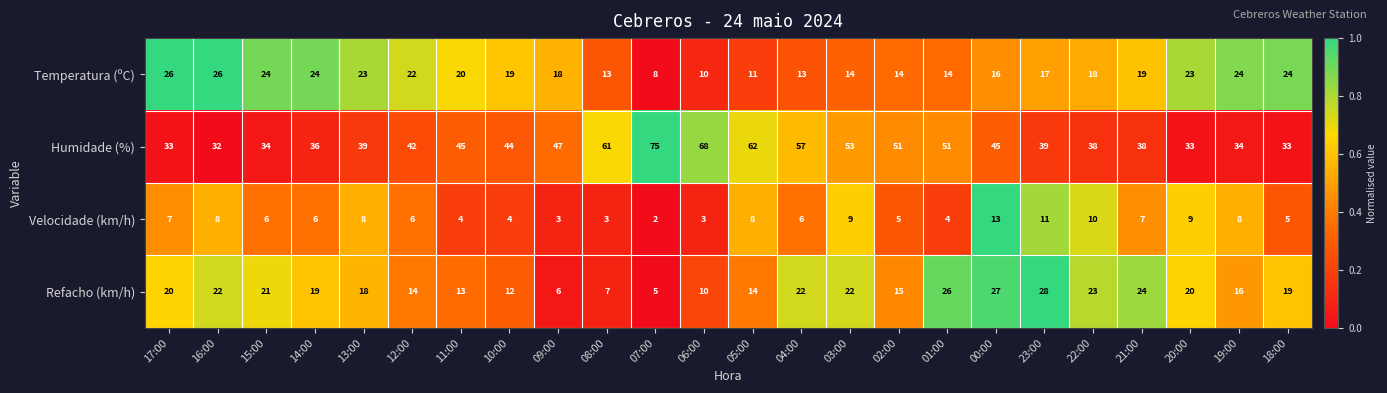

Rank the series at 05:00 from lowest to highest value.

Velocidade (km/h), Temperatura (ºC), Refacho (km/h), Humidade (%)